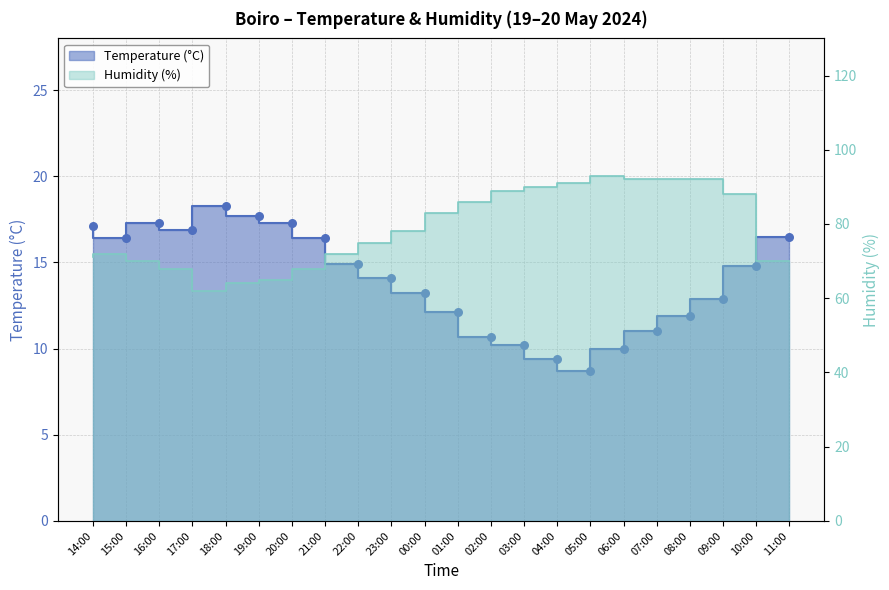

Which series has the largest Y range (max minus min)?

Humidity (%)